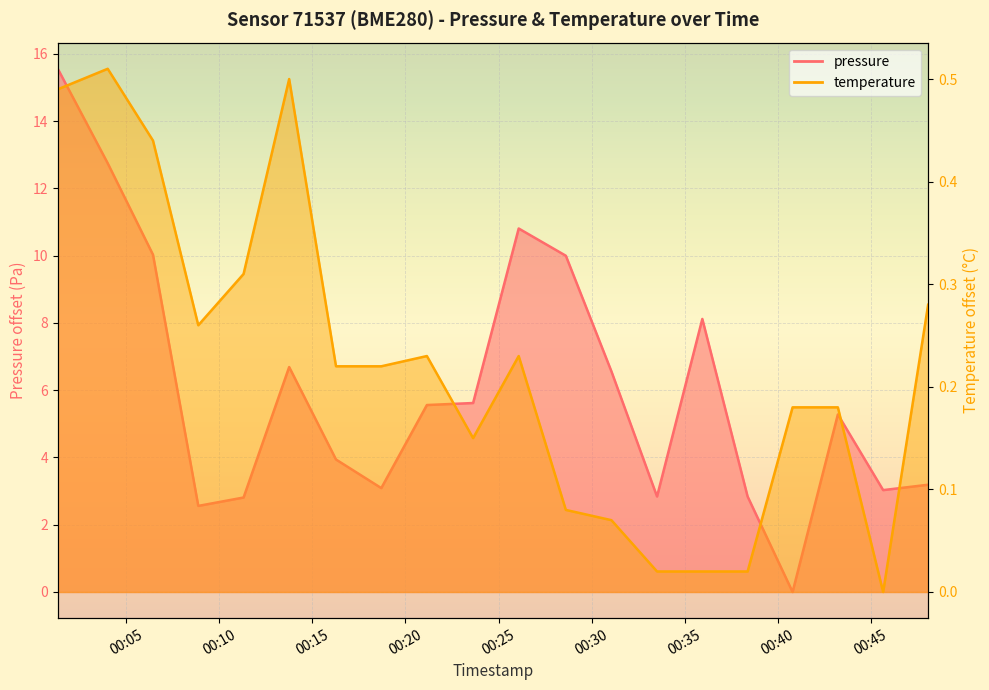

What is the difference between the highest and lowest values at 2023-02-22T00:28:37?

9.9